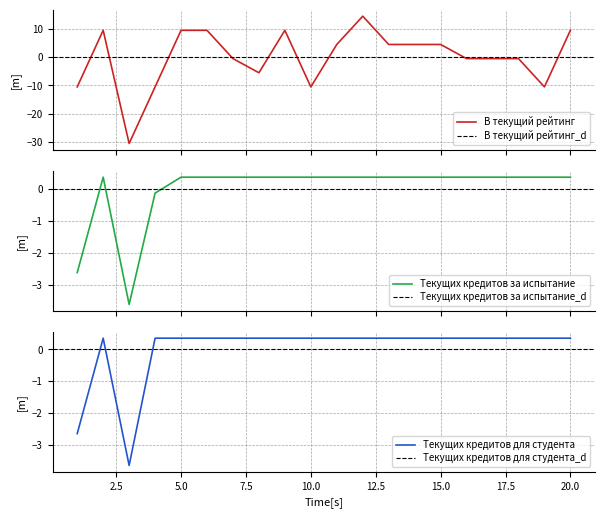

At which category does Текущих кредитов для студента reach its first local valley?

3